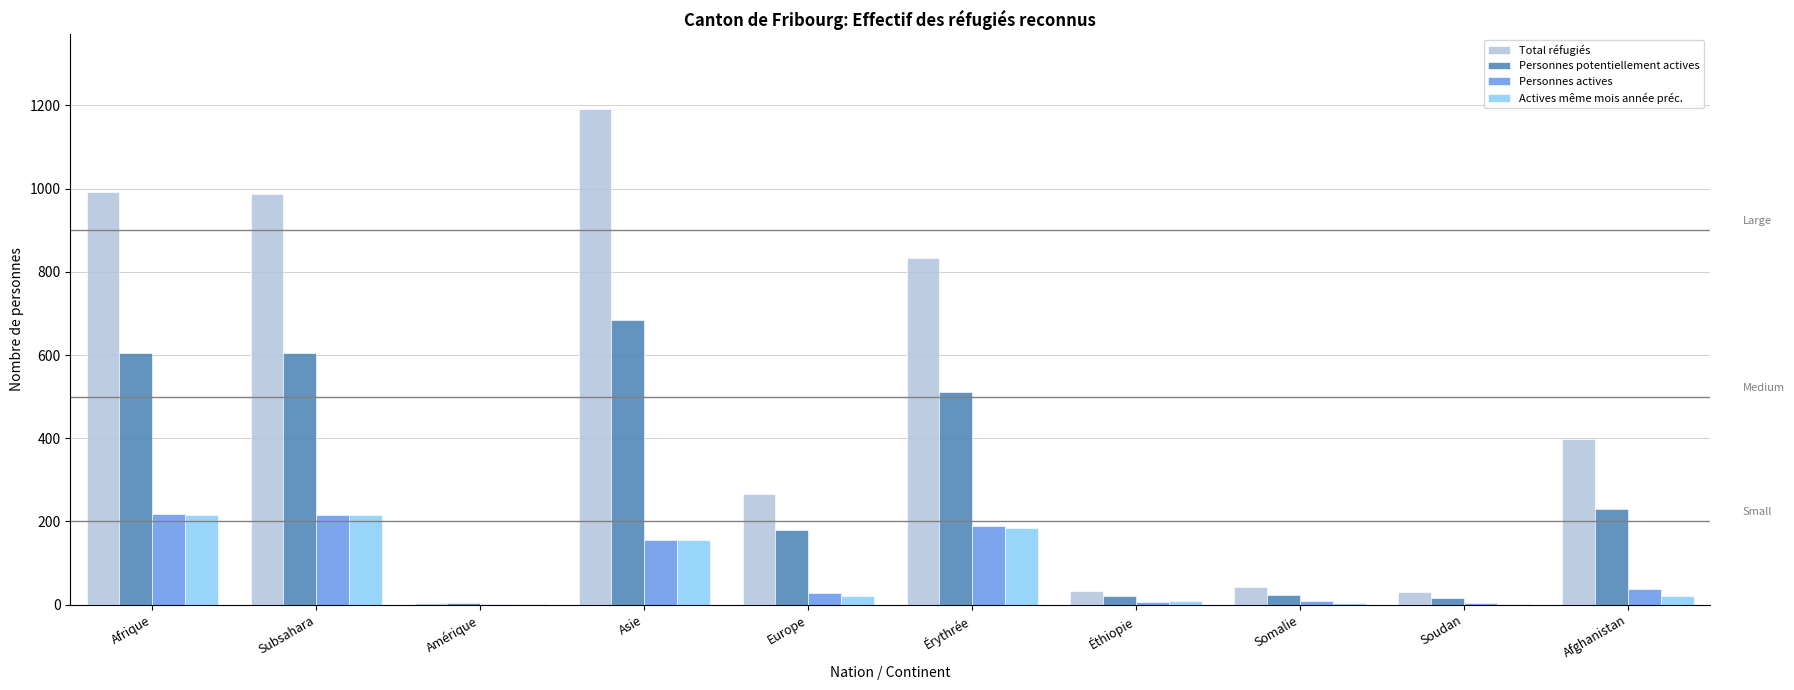

At which label does Personnes actives first exceed 37?

Afrique